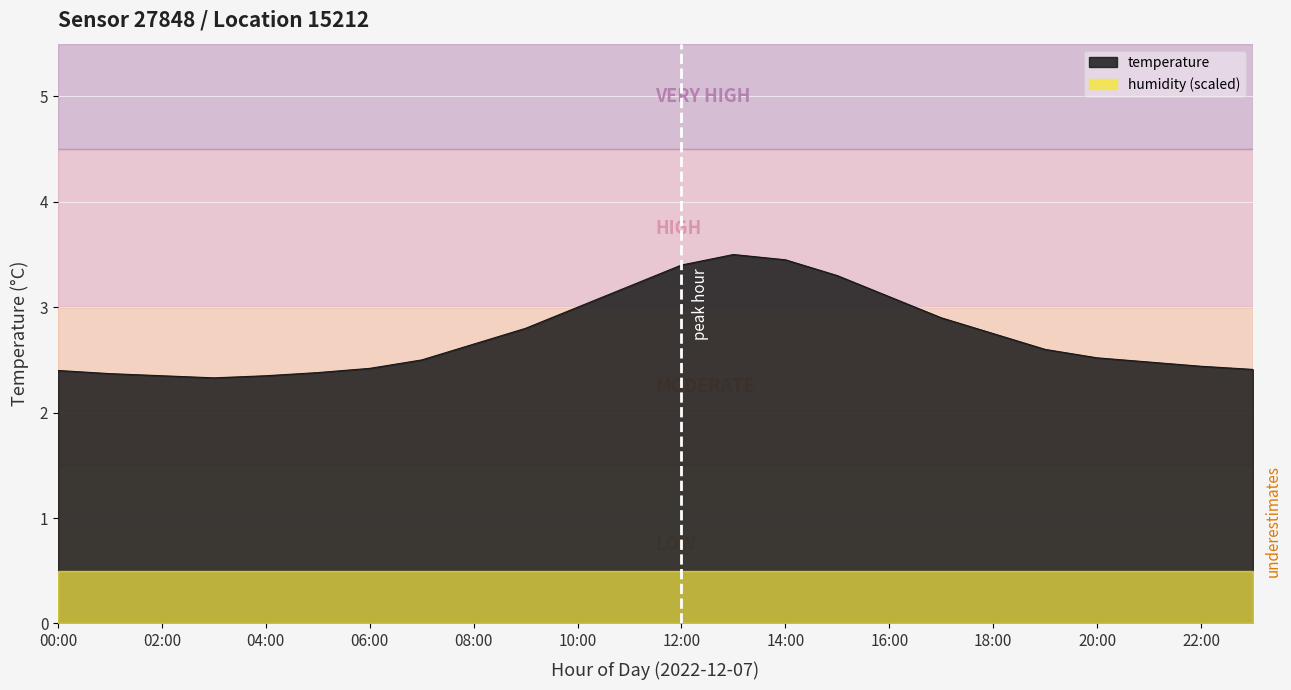

The chart shows a value of 4.8 at 18:00. True or false?

False